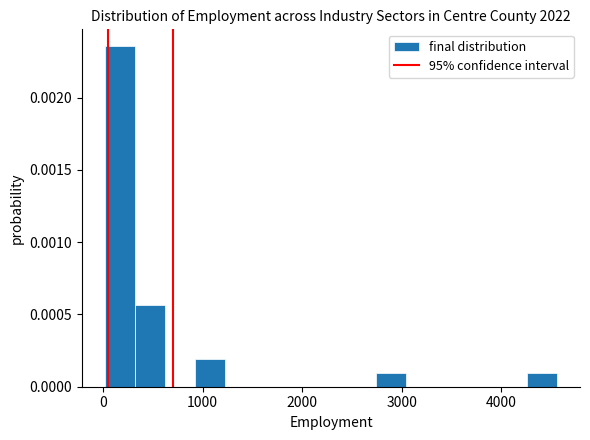

Around what value on the x-axis is the tallest bar? Give the approximate position of its centre, as read against the axis.

200